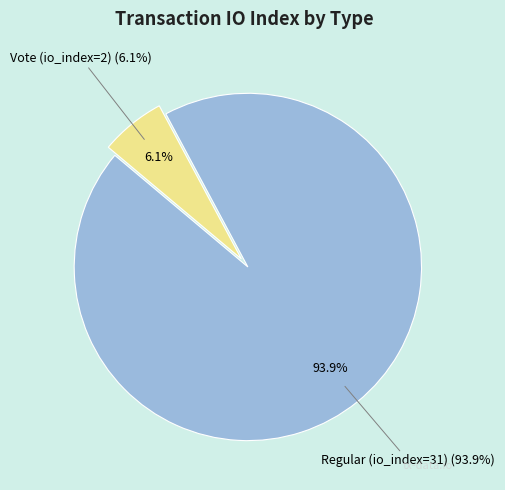

To the nearest percent, what is the combined percentage of Regular (io_index=31) and Vote (io_index=2)?

100%